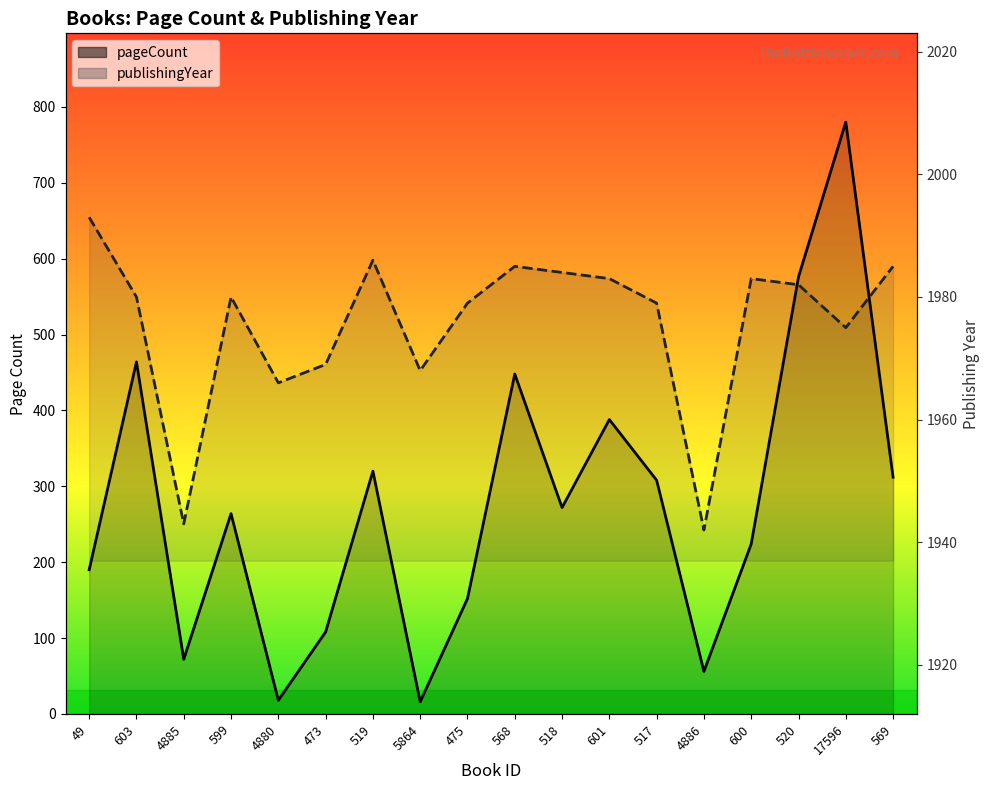

Rank the series by their average value, from highest to lowest.

publishingYear, pageCount